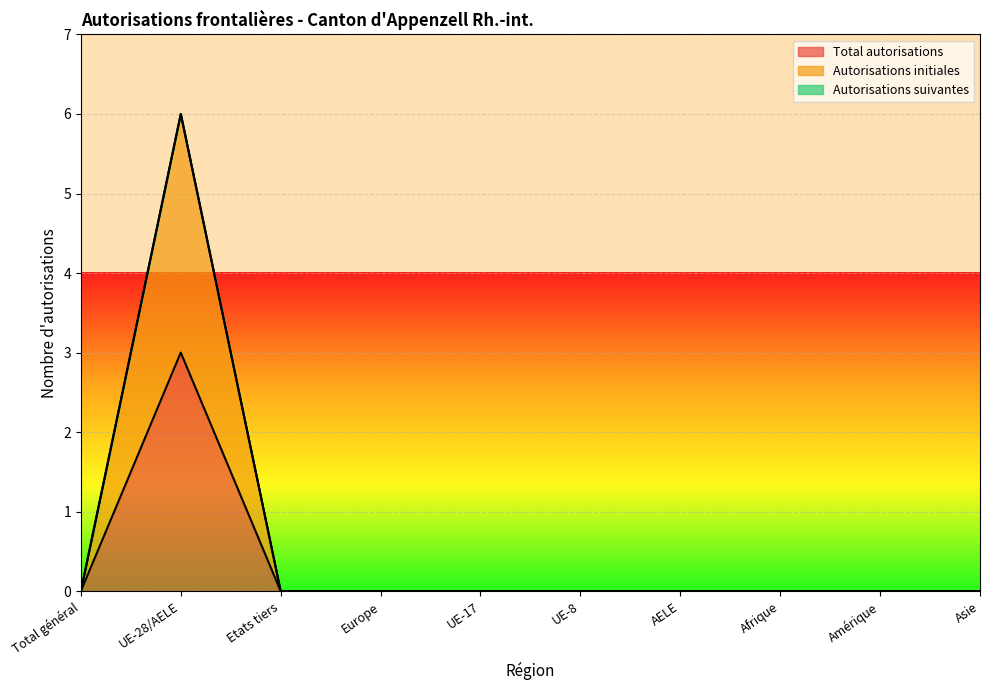

Which series changed the most between Total général and Europe?

Total autorisations